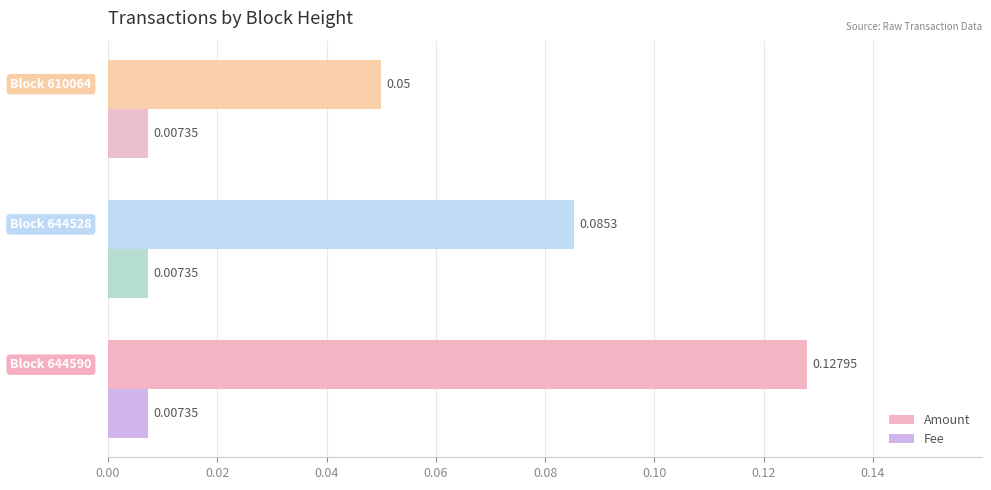

What is the sum of all Amount values?

0.3